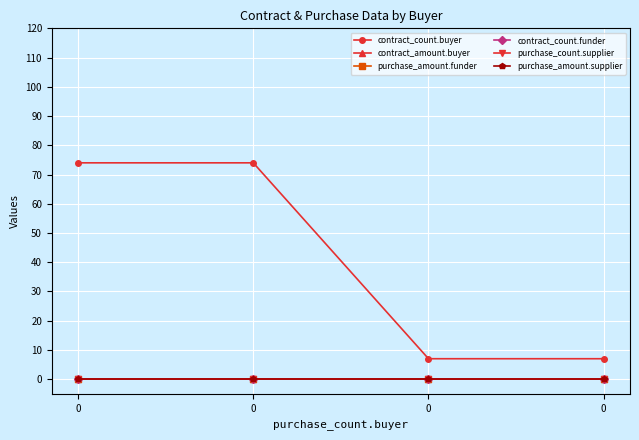

Does the chart have visible grid lines?

Yes